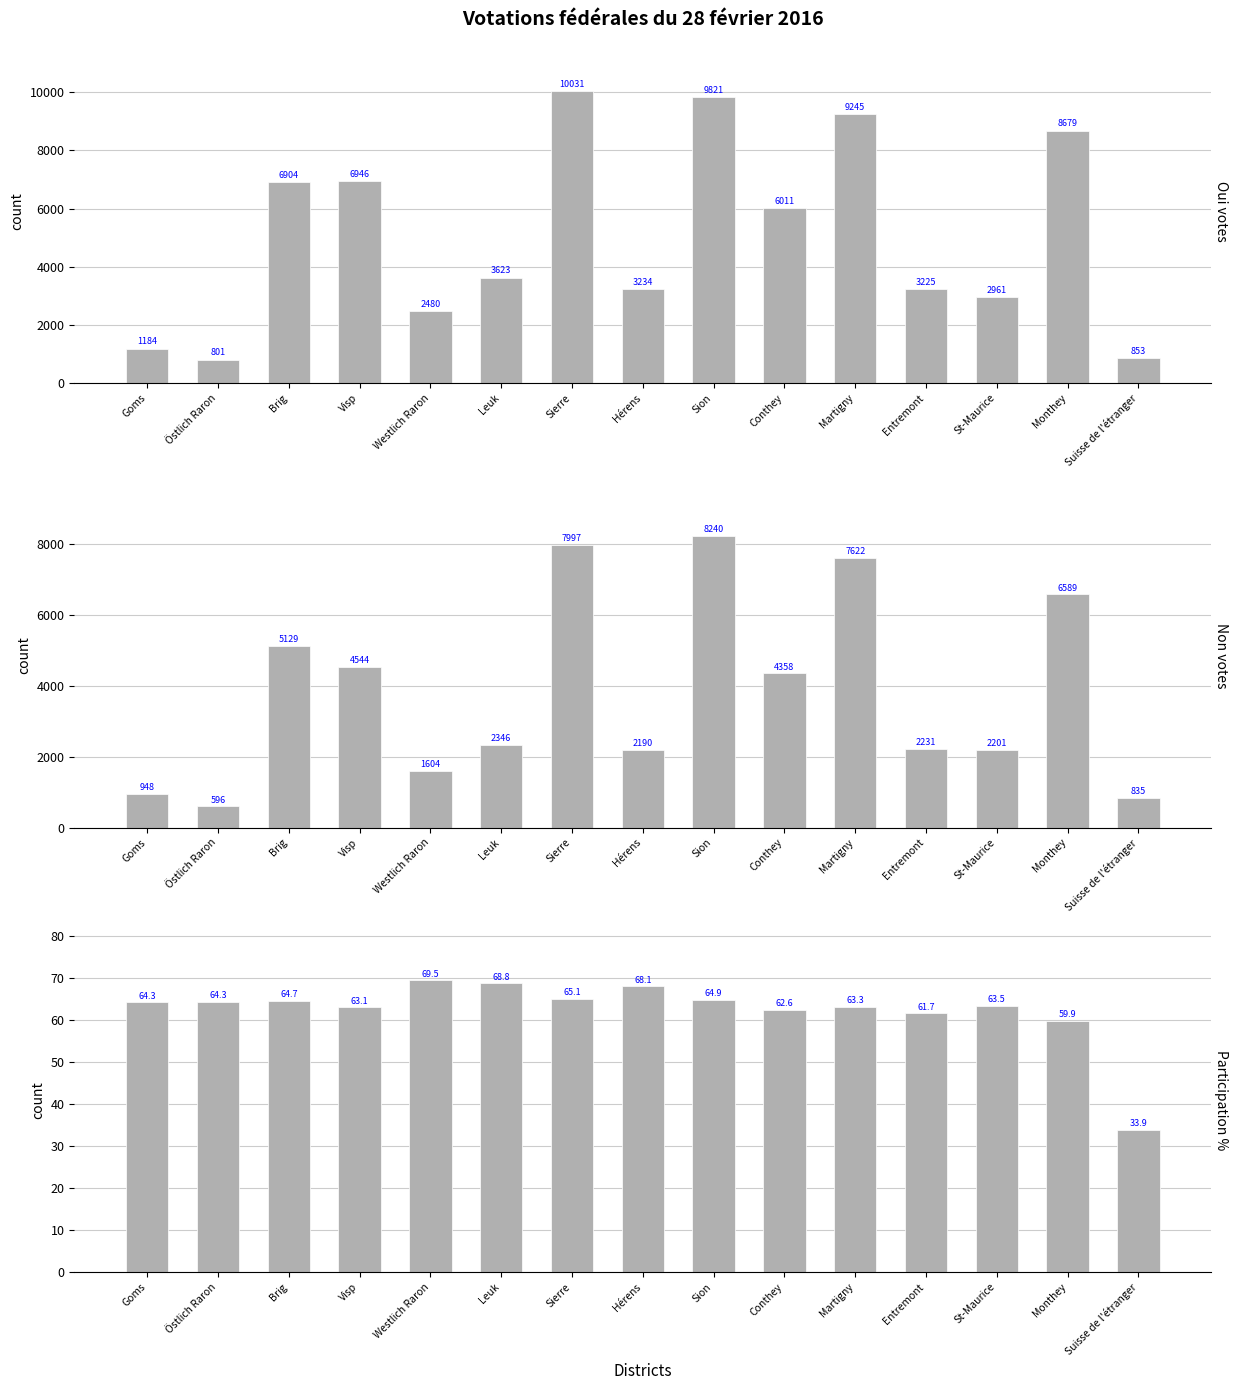

What is the minimum value for Participation %?

33.9